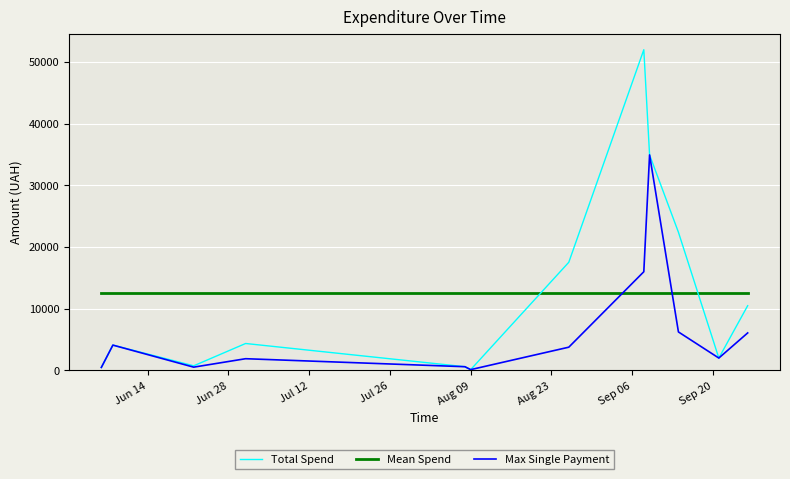

Which series has the largest range (max minus min)?

Total Spend